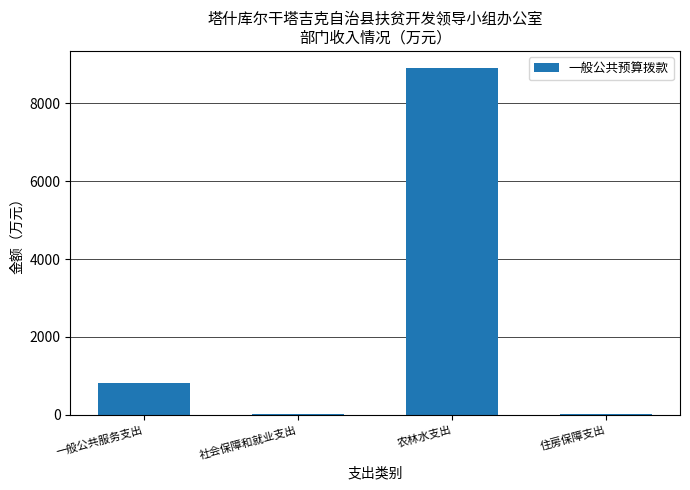

Count the number of values greater than 805.

2